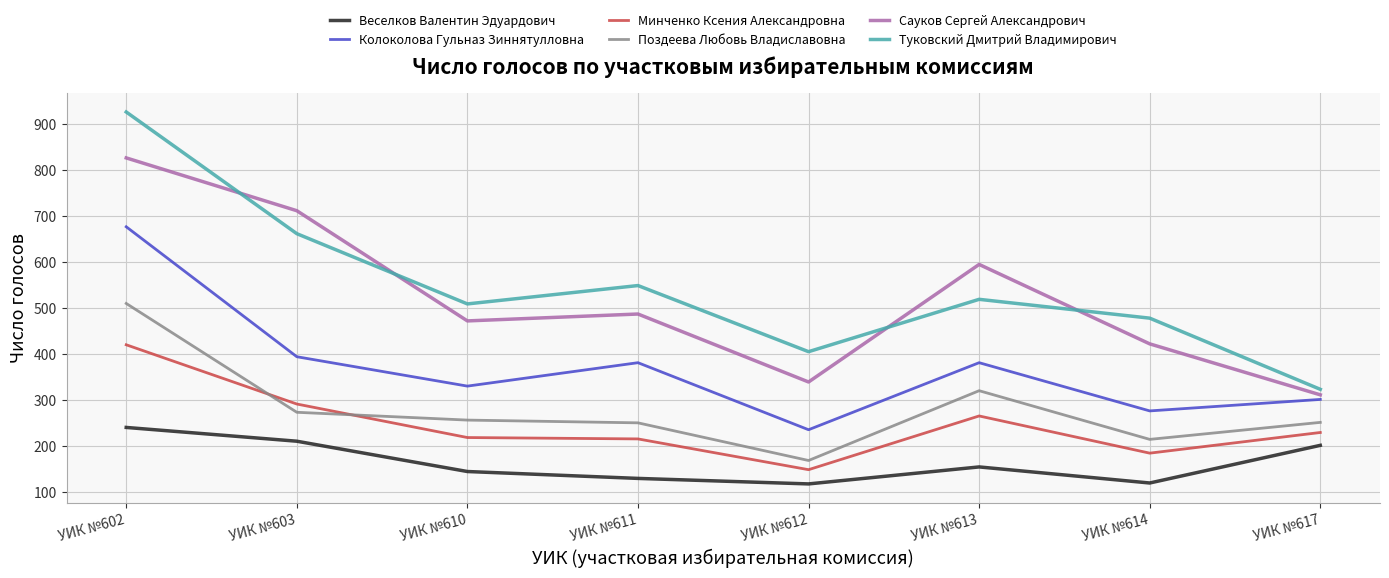

List the labels in order of Сауков Сергей Александрович value, smallest first.

УИК №617, УИК №612, УИК №614, УИК №610, УИК №611, УИК №613, УИК №603, УИК №602